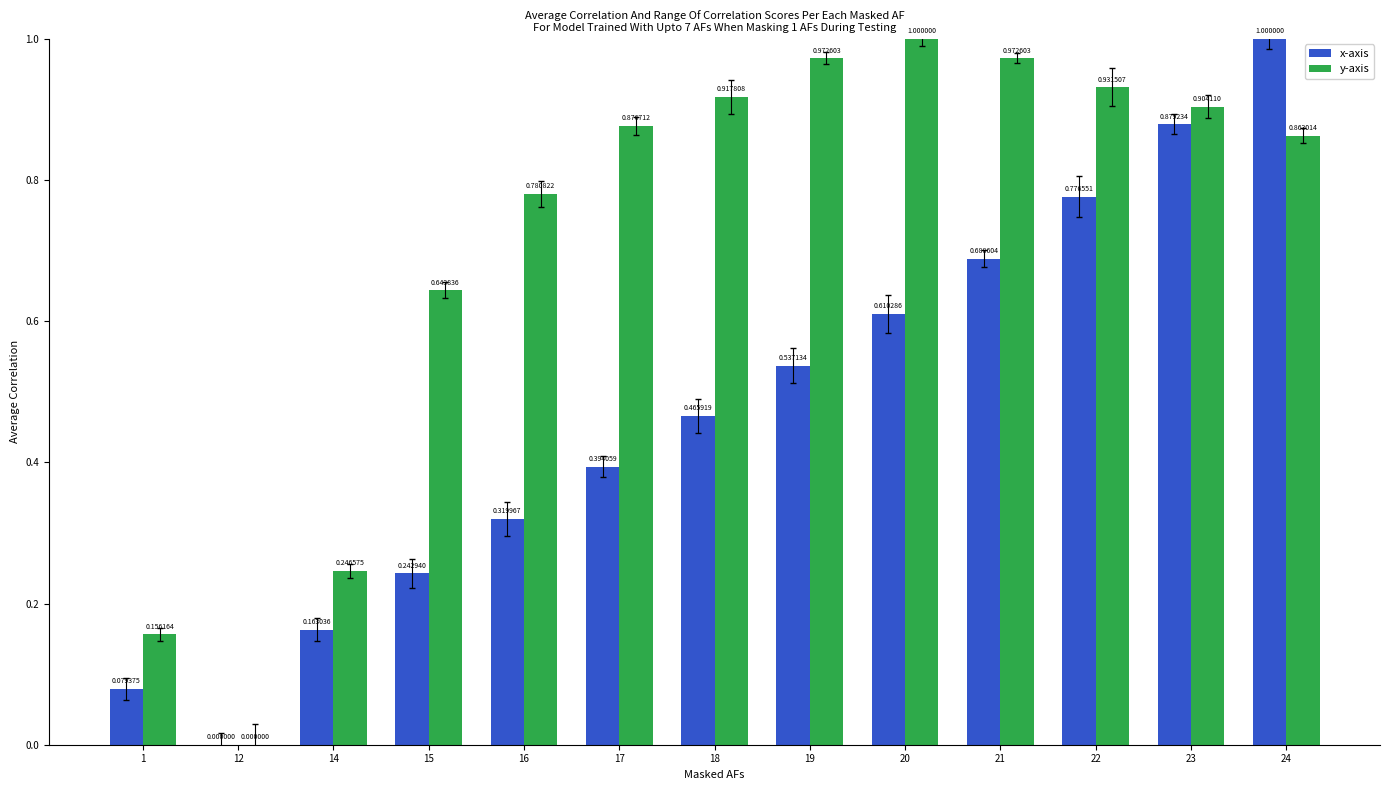

List the labels in order of y-axis value, largest first.

20, 19, 21, 22, 18, 23, 17, 24, 16, 15, 14, 1, 12